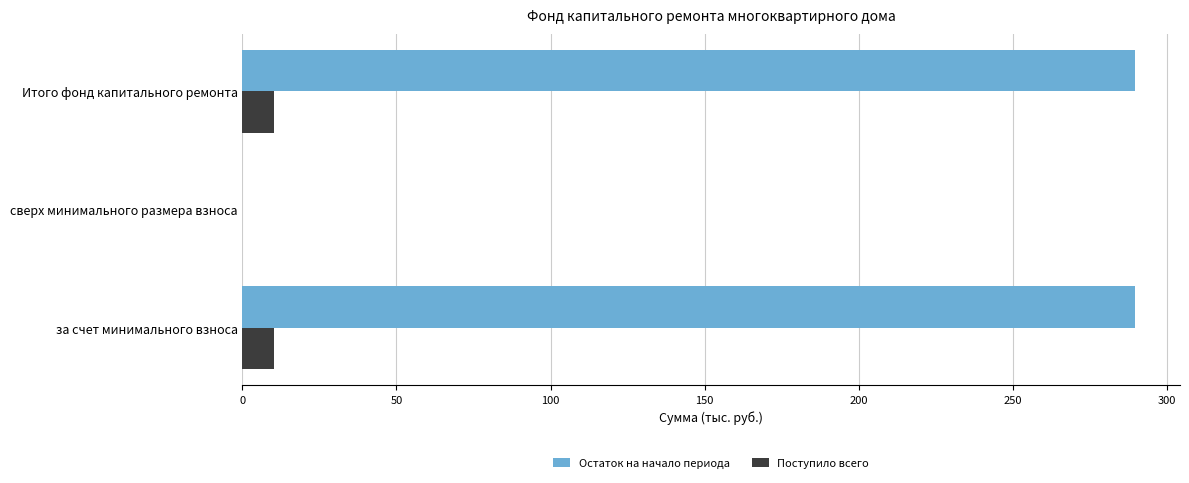

Which series has the largest total across all categories?

Остаток на начало периода